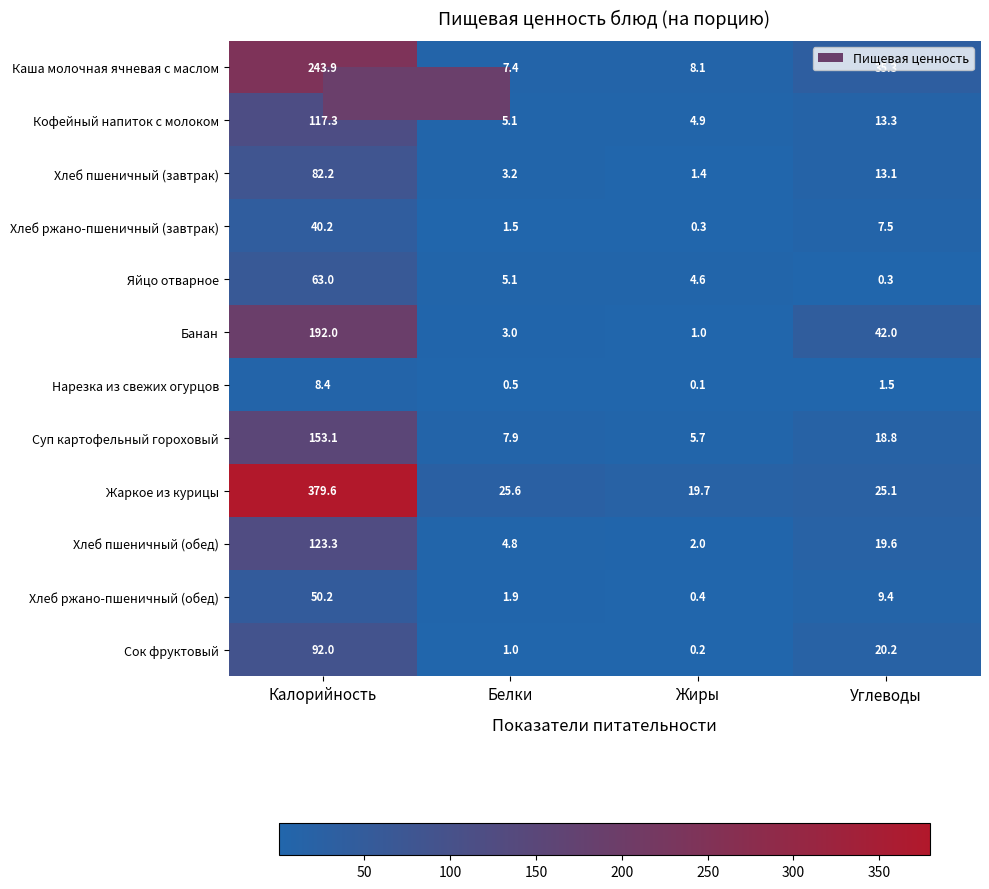

True or false: Суп картофельный гороховый has a value of 7.9 at Белки.

True